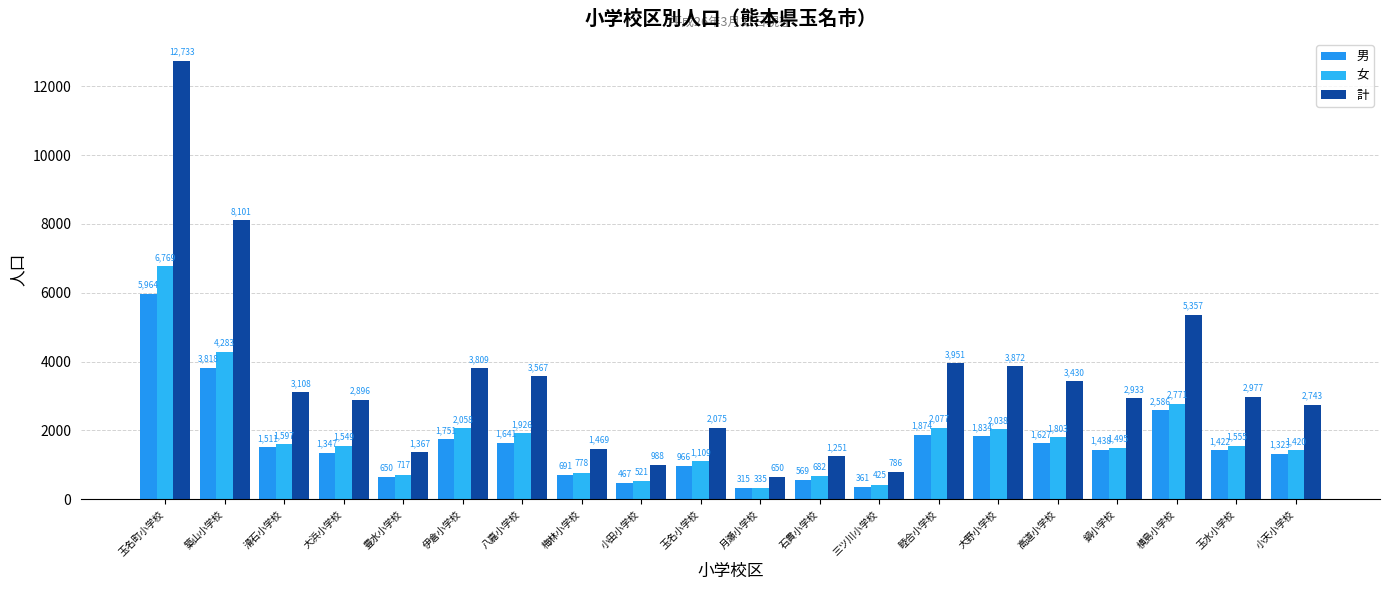

Does the chart contain stacked bars?

No